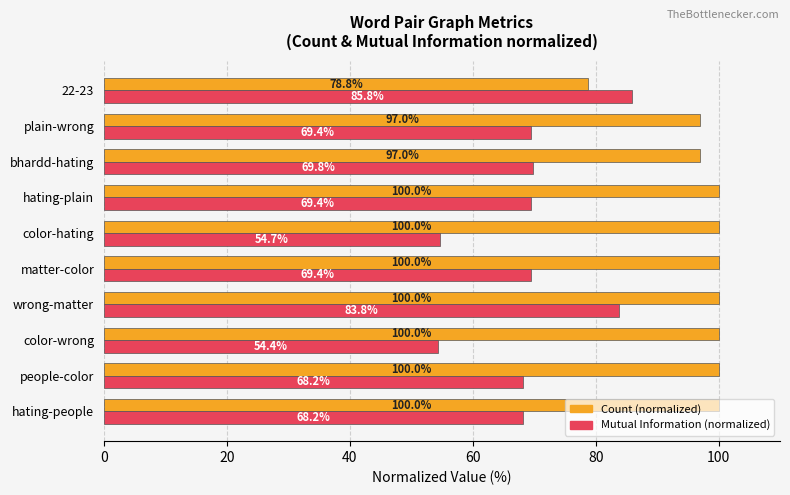

What are all the series names shown in the legend?

Count (normalized), Mutual Information (normalized)